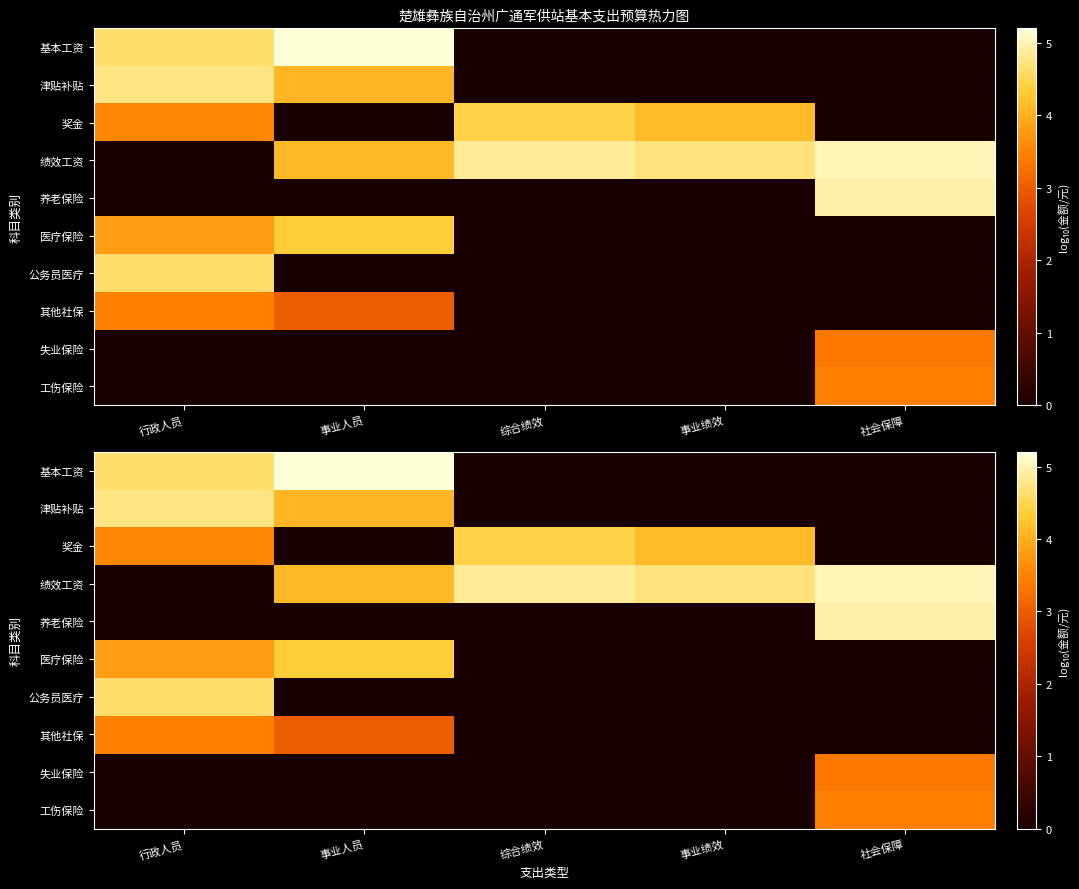

How many distinct data groups are displayed?

10